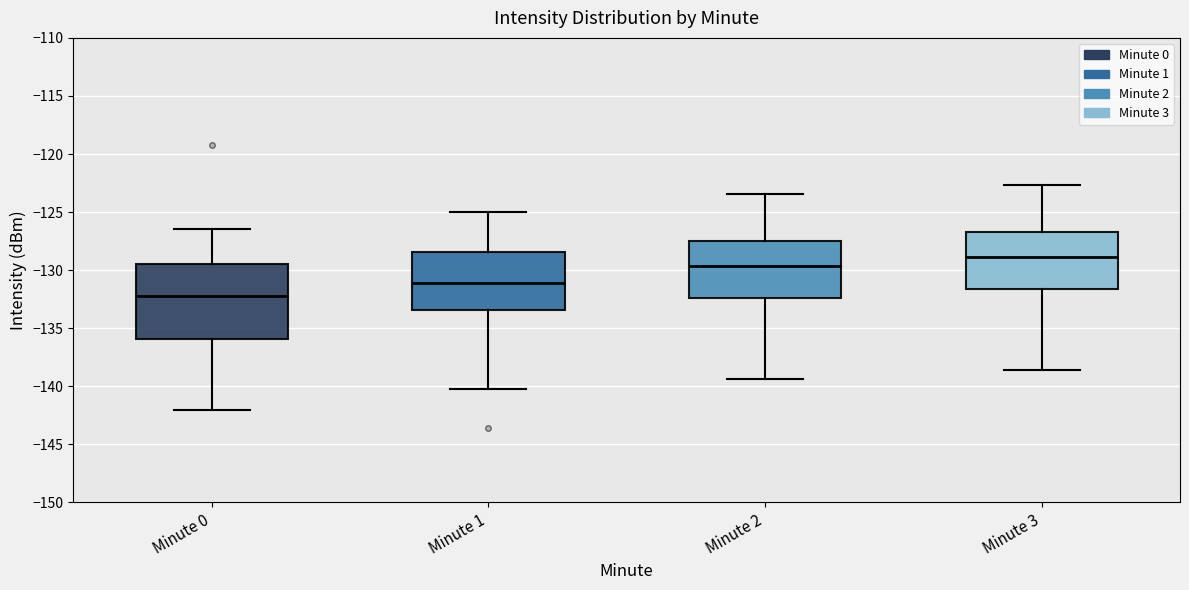

Comparing the boxes themselves (not the whiskers), which one is the tallest?

Minute 0